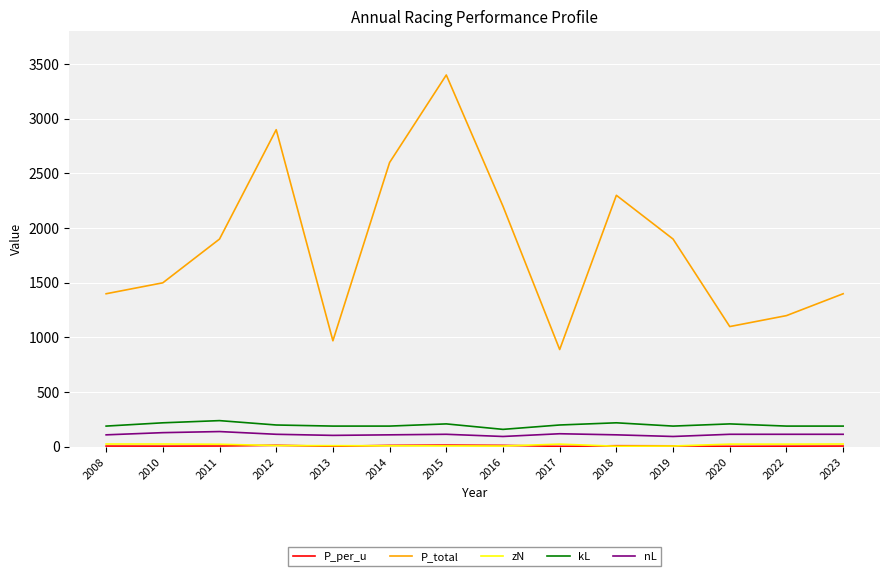

What is the sum of all nL values?

1590.0